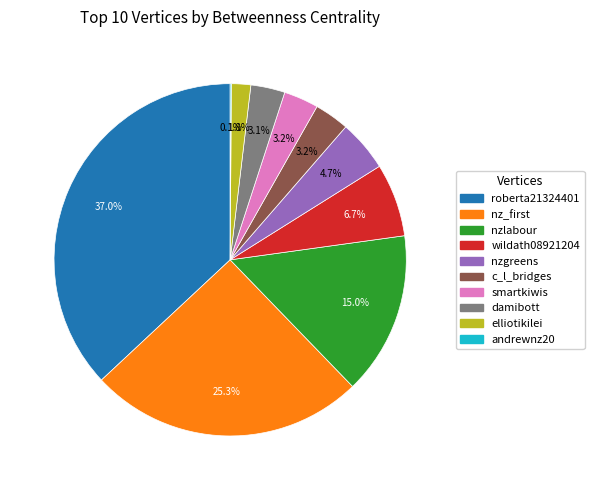

Which has a higher value, nzgreens or roberta21324401?

roberta21324401